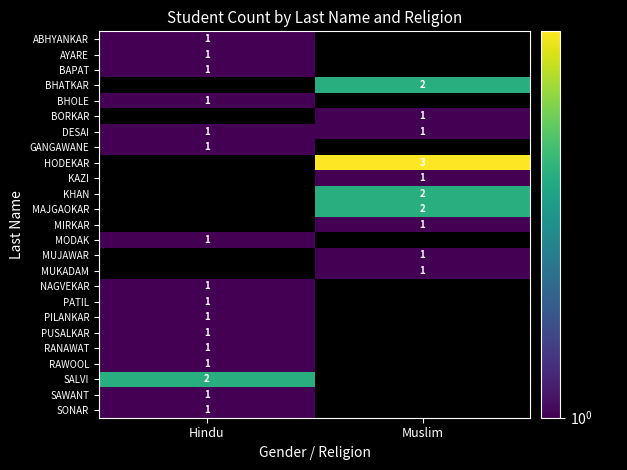

The BHOLE series shows 1 at Hindu. True or false?

True